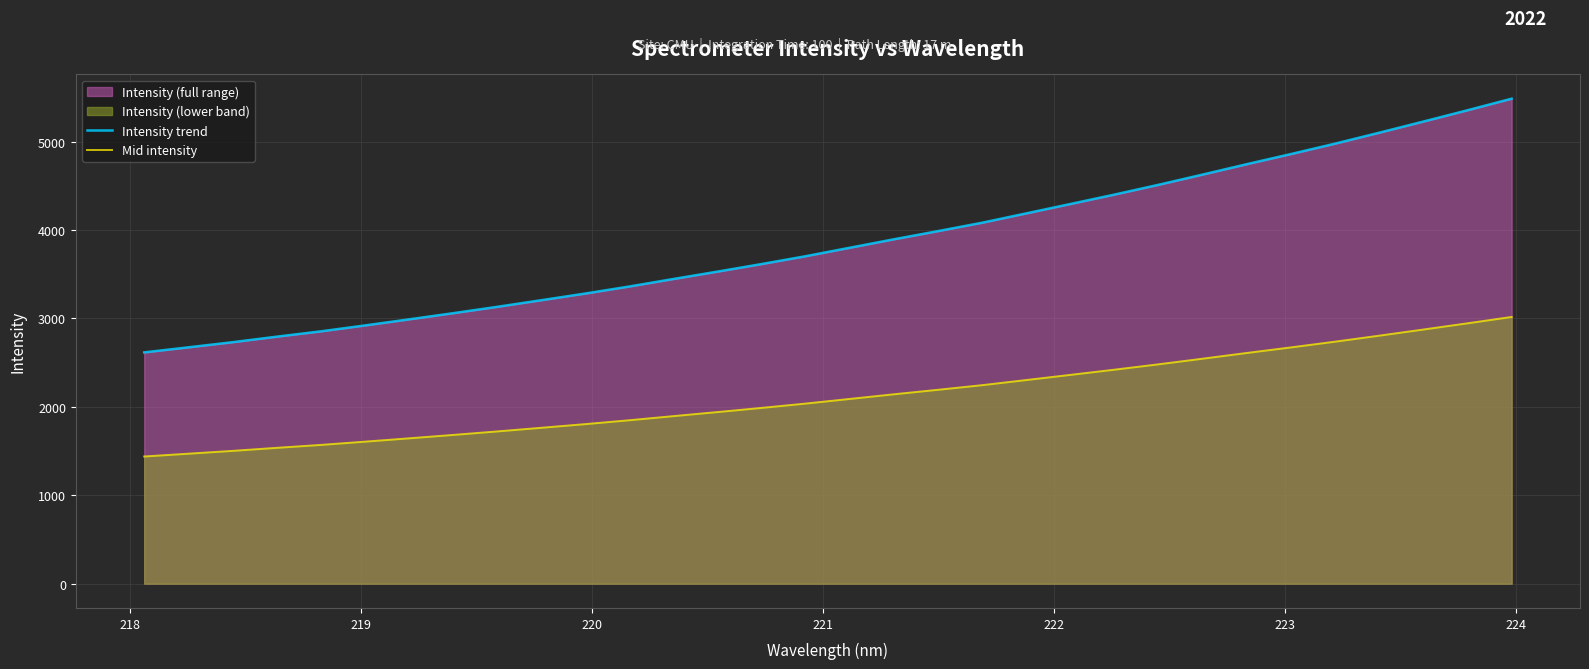

List the series in order of their overall mean, highest first.

Intensity trend, Mid intensity